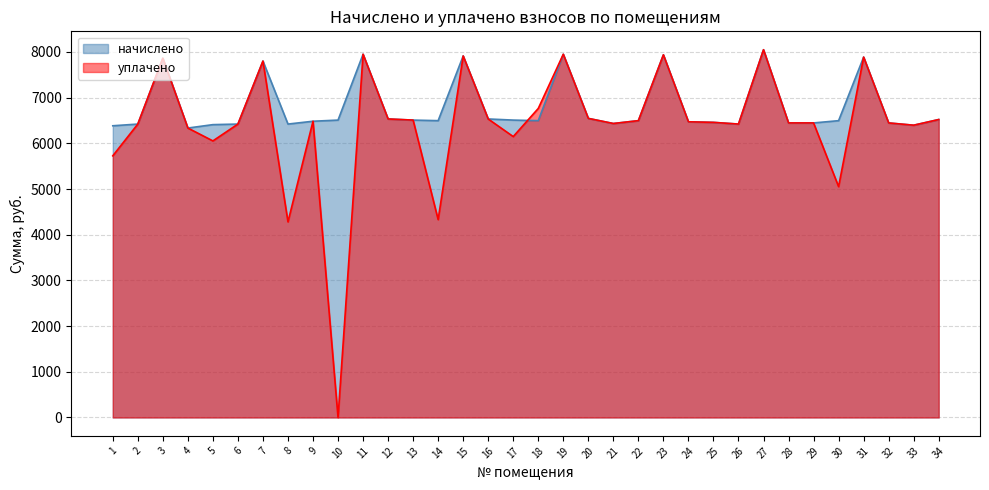

What is the value of the начислено point at the 24th from the left?

6470.8